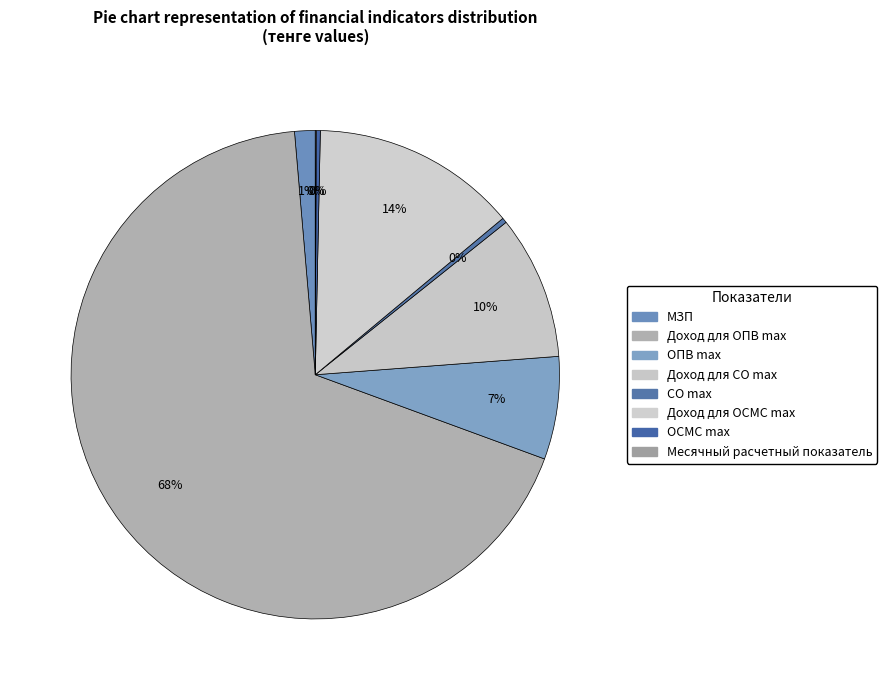

To the nearest percent, what is the combined percentage of Доход для СО max and Доход для ОПВ max?

78%